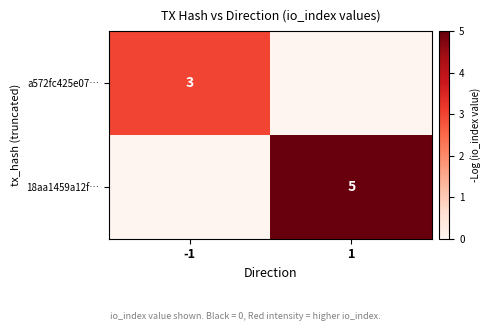

True or false: a572fc425e07… has a value of 3 at -1.

True